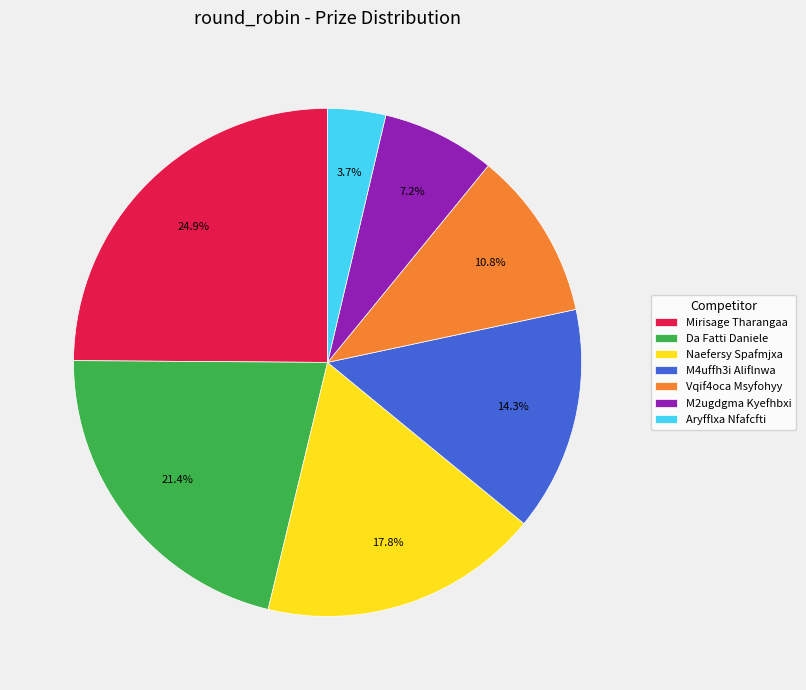

What percentage do M2ugdgma Kyefhbxi and Naefersy Spafmjxa together represent?

25.0%